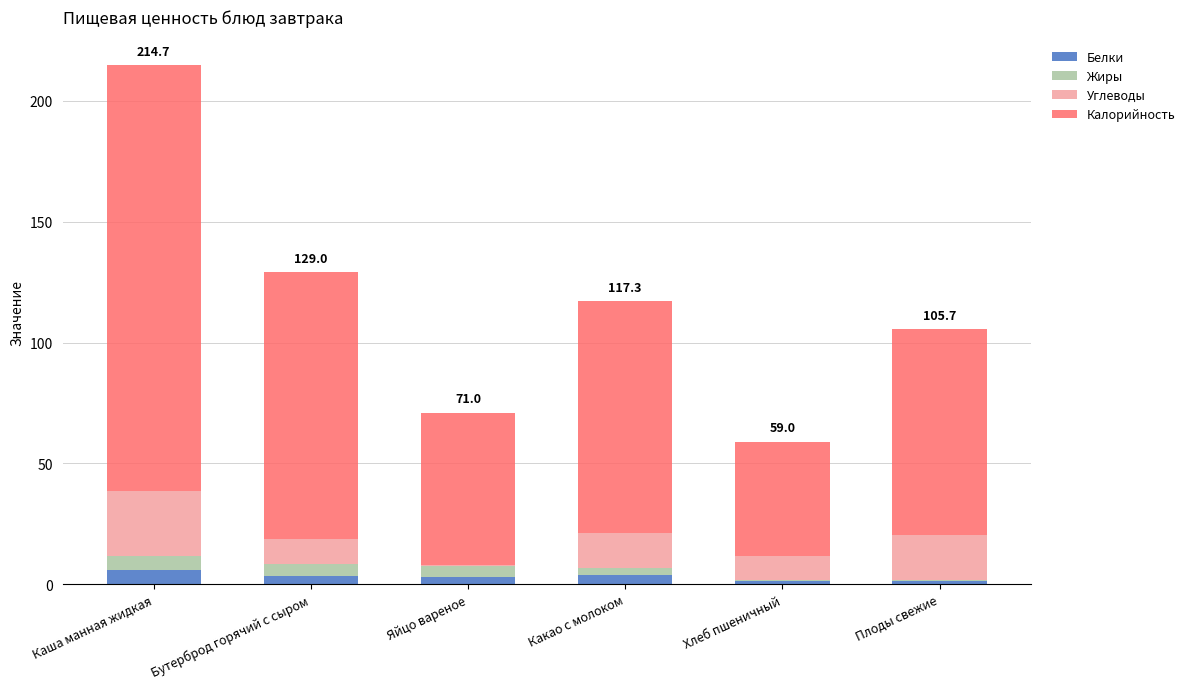

At which category is the sum across all series the highest?

Каша манная жидкая